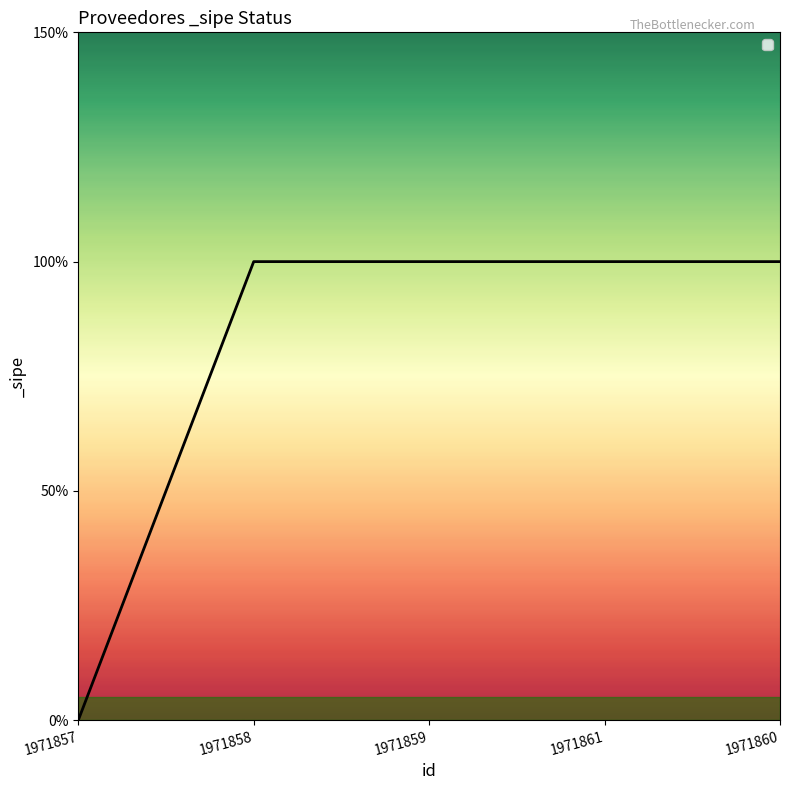

Does the chart display data point markers on the line(s)?

No